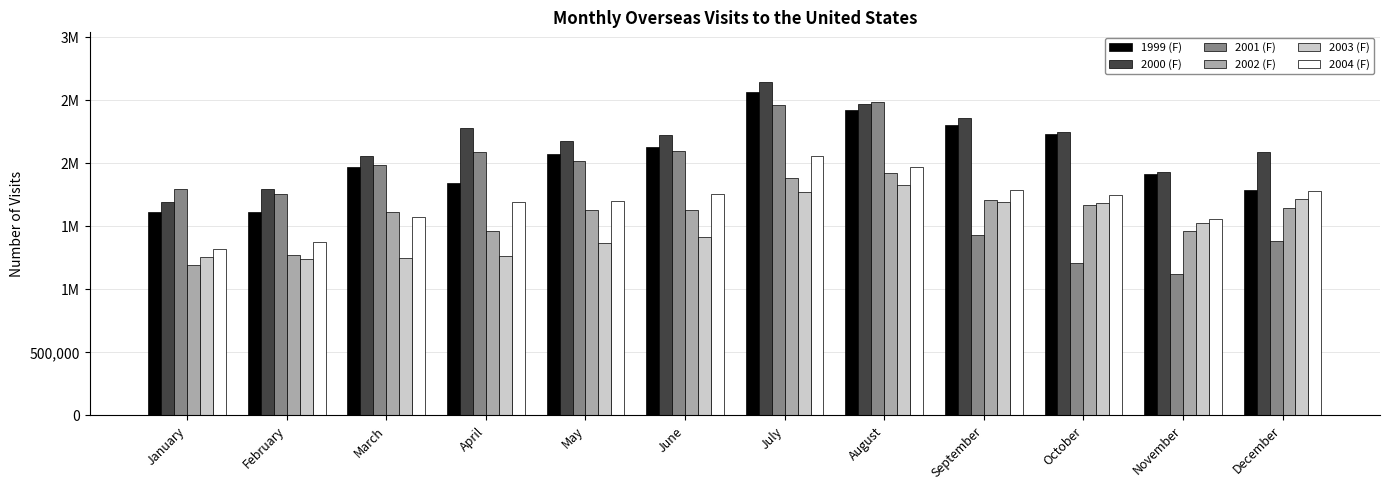

At which label does 2000 (F) first exceed 2226706?

April